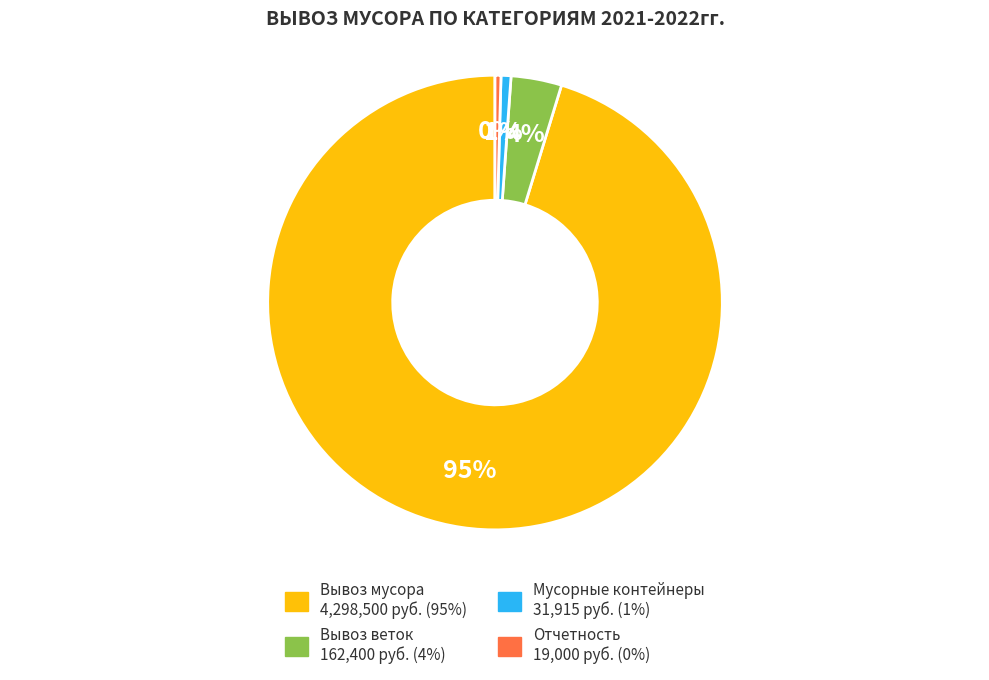

What is the ratio of the value at Мусорные контейнеры to the value at Отчетность?

1.7